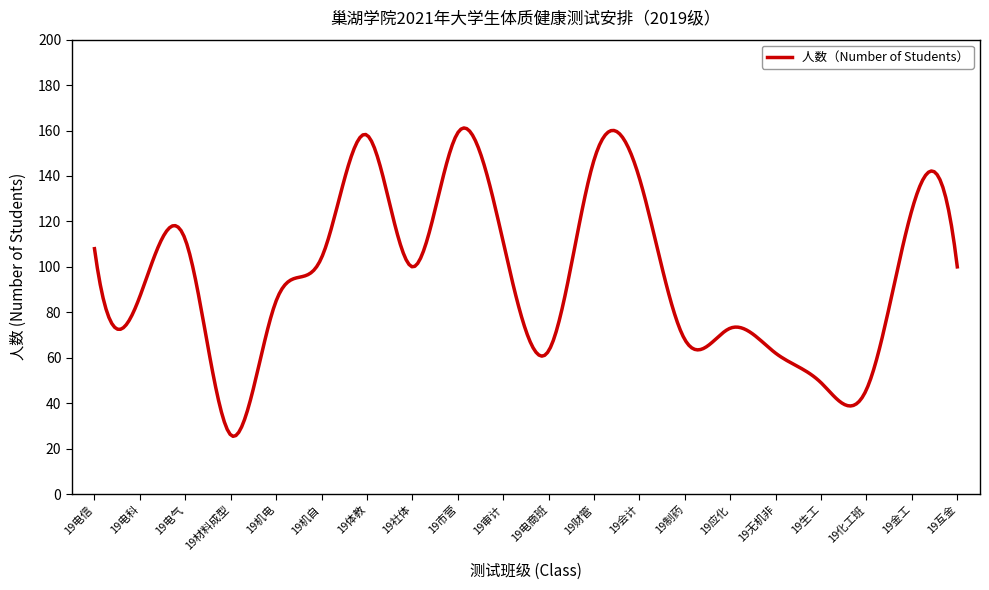

What is the smallest value displayed?

25.4